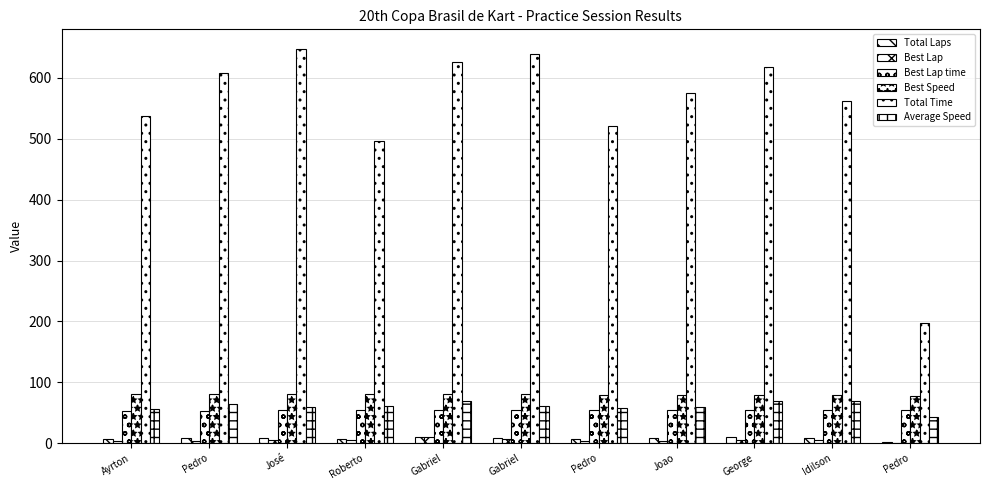

List the series in order of their peak value, highest first.

Total Time, Best Speed, Average Speed, Best Lap time, Total Laps, Best Lap